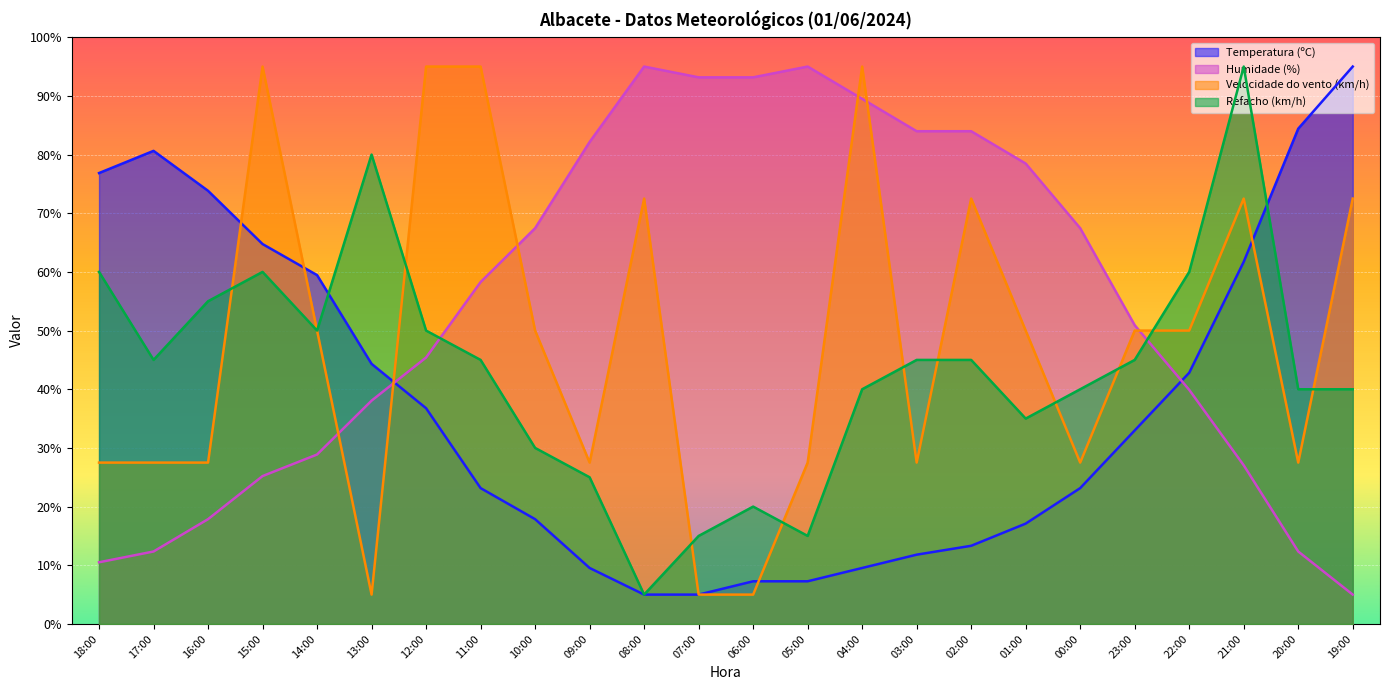

What is the difference between the highest and lowest values at 17:00?

68.3